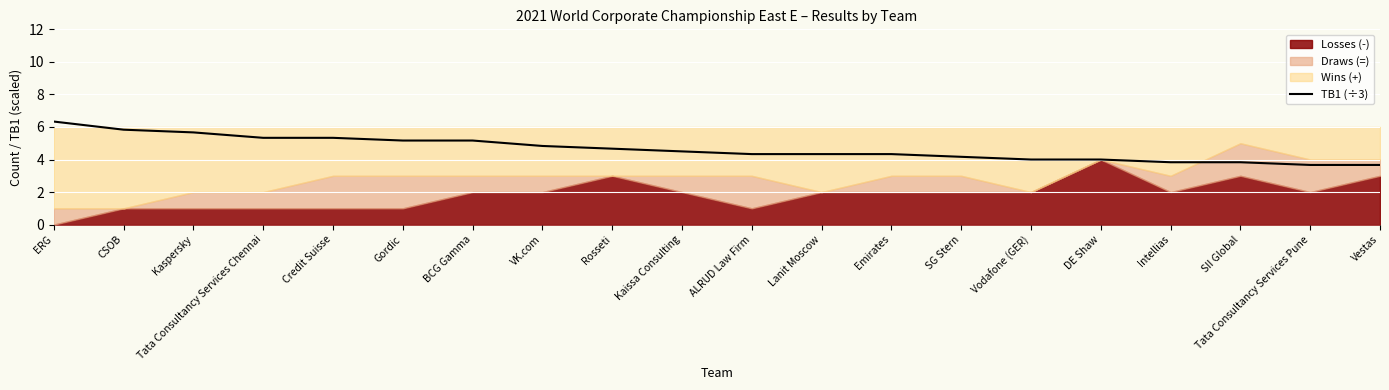

The value of TB1 (÷3) at Vodafone (GER) is 5.5. True or false?

False